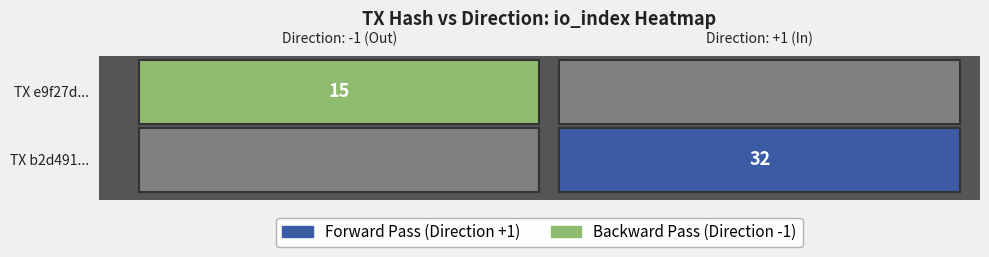

The e9f27dfd196bf9c53ee2e77679a4f11ff3e7329 series shows -1 at direction. True or false?

False